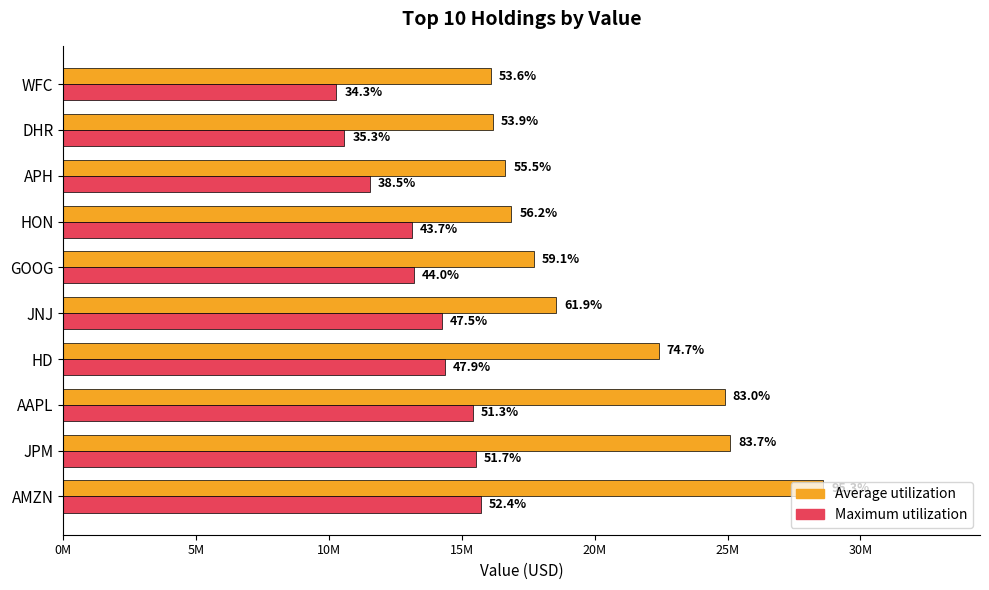

What is the value of the Maximum utilization bar at the 8th from the left?

11548000